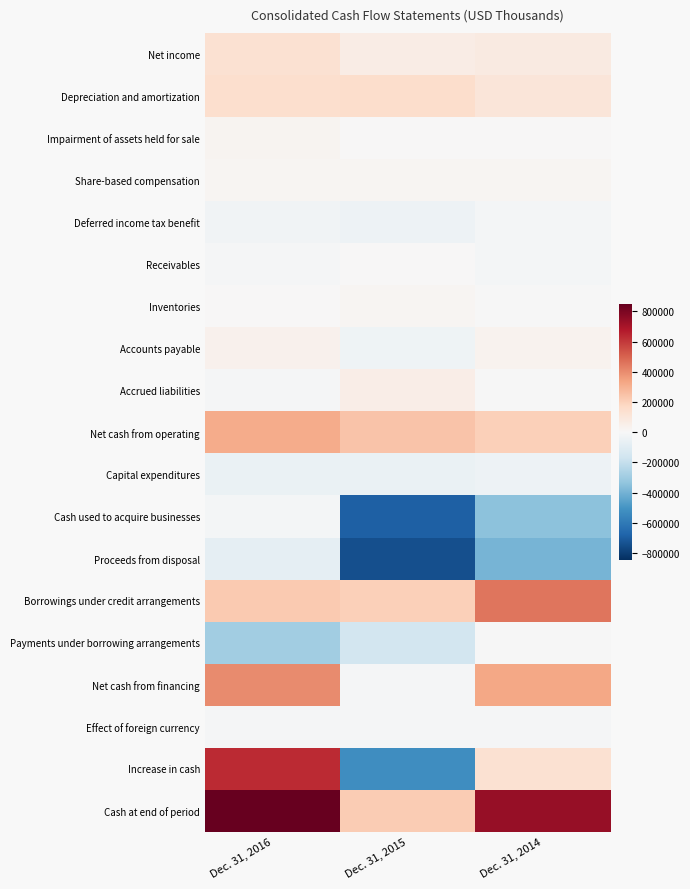

Rank the series at Dec. 31, 2016 from lowest to highest value.

Payments under borrowing arrangements, Proceeds from disposal, Capital expenditures, Deferred income tax benefit, Cash used to acquire businesses, Accrued liabilities, Effect of foreign currency, Receivables, Inventories, Share-based compensation, Impairment of assets held for sale, Accounts payable, Net income, Depreciation and amortization, Borrowings under credit arrangements, Net cash from operating, Net cash from financing, Increase in cash, Cash at end of period